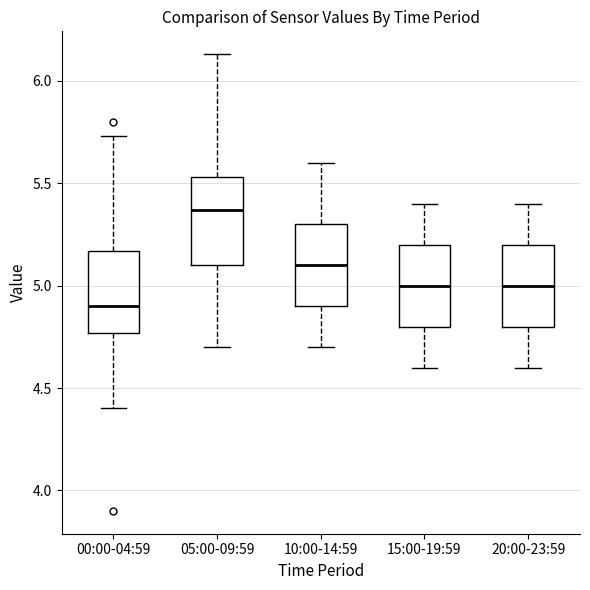

Reading left to right, transcribe this box plot: for each box, give where its median line is, the range the box spans, and where its two whiskers end, as read against the y-axis. The values are not printed on the chart, so give them approximately, as read against the axis.

00:00-04:59: median 4.90, box 4.75 to 5.15, whiskers 4.40 to 5.75
05:00-09:59: median 5.35, box 5.10 to 5.55, whiskers 4.70 to 6.15
10:00-14:59: median 5.10, box 4.90 to 5.30, whiskers 4.70 to 5.60
15:00-19:59: median 5.00, box 4.80 to 5.20, whiskers 4.60 to 5.40
20:00-23:59: median 5.00, box 4.80 to 5.20, whiskers 4.60 to 5.40